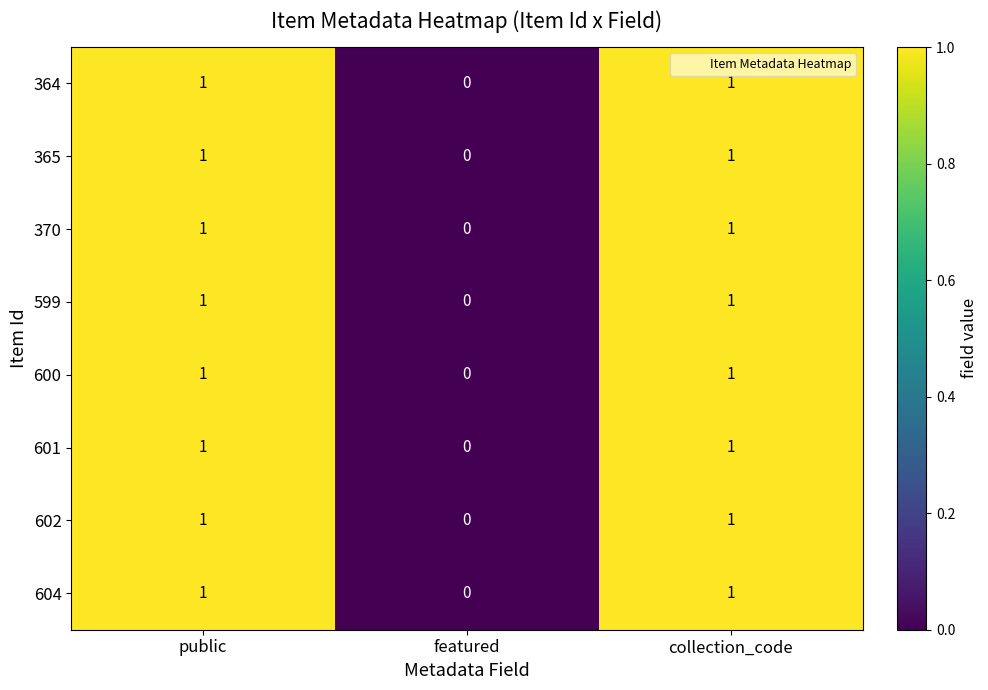

Is it true that 599 equals 2 at public?

False